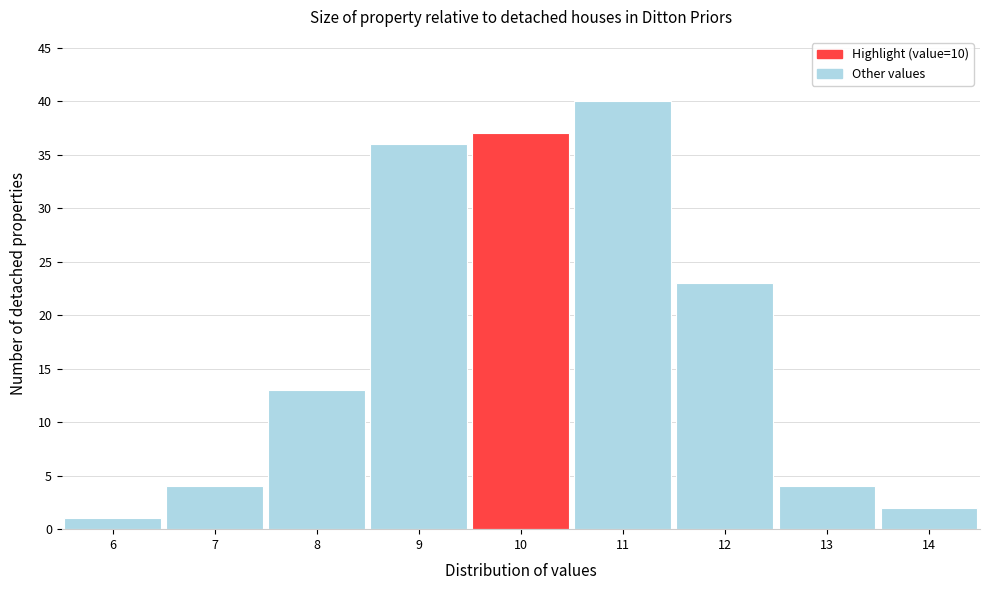

Reading left to right, transcribe this chart: for each bar, give the range it covers on the x-axis and its height. The values are not printed on the chart, so give them approximately, as read against the axis.

5.5 to 6.5: 1
6.5 to 7.5: 4
7.5 to 8.5: 13
8.5 to 9.5: 36
9.5 to 10.5: 37
10.5 to 11.5: 40
11.5 to 12.5: 23
12.5 to 13.5: 4
13.5 to 14.5: 2